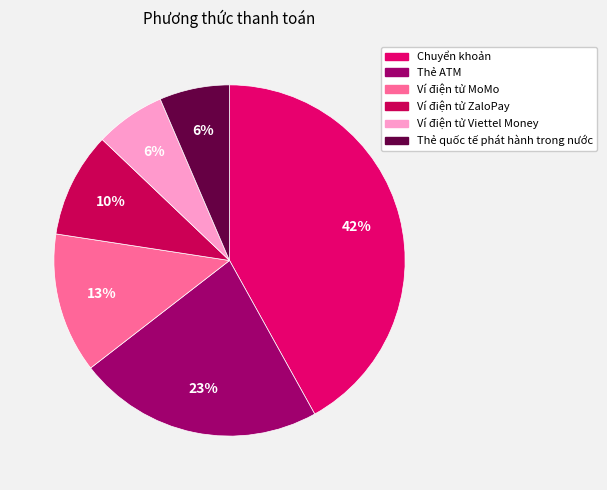

How many segments does this pie chart have?

6